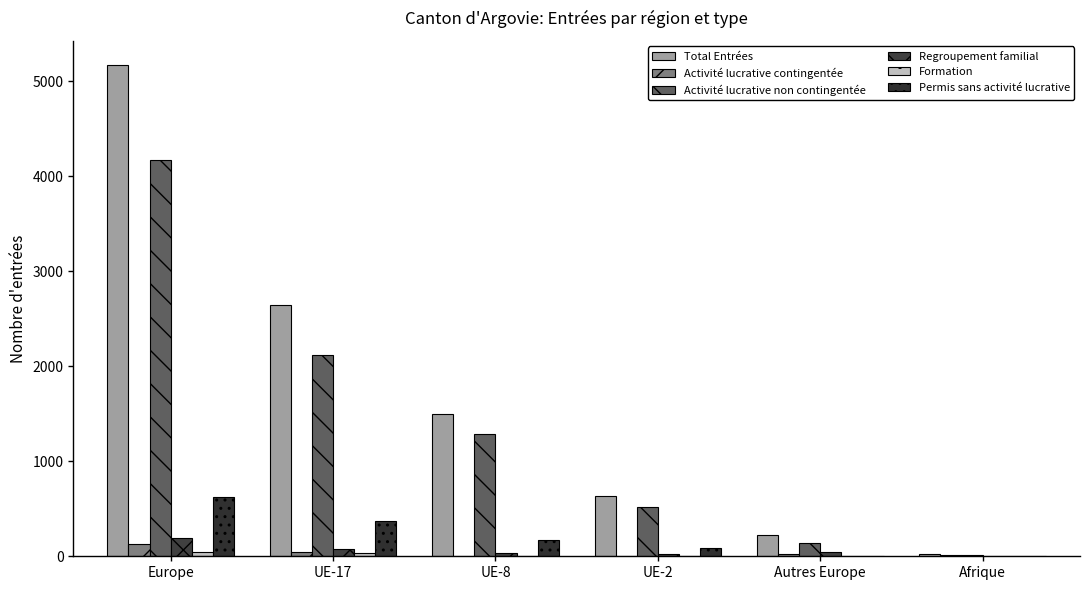

Which series changed the most between Europe and Afrique?

Total Entrées